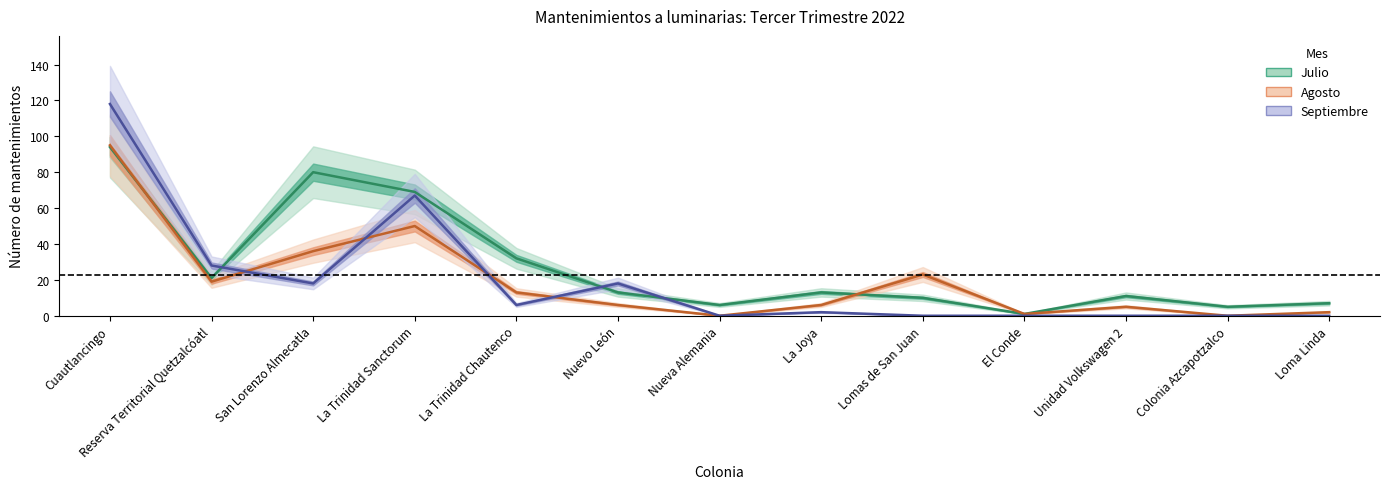

Is the value of Agosto at Nueva Alemania greater than the value of Septiembre at Cuautlancingo?

No